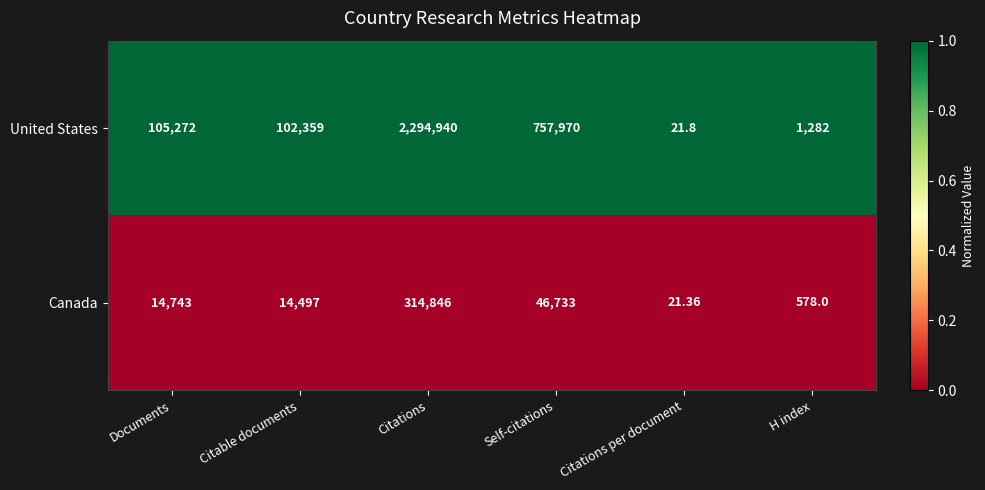

At which category is the sum across all series the highest?

Citations